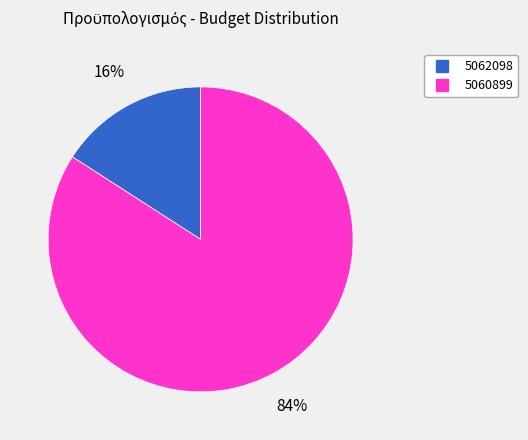

The 5060899 slice represents 76% of the pie. True or false?

False